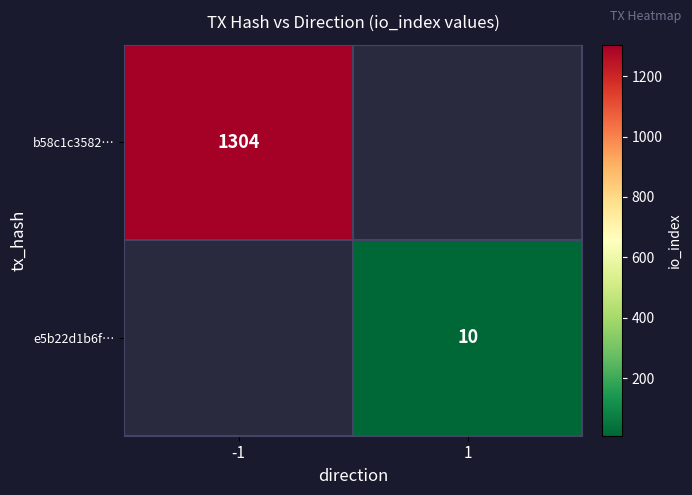

The e5b22d1b6f… series shows 16 at 1. True or false?

False